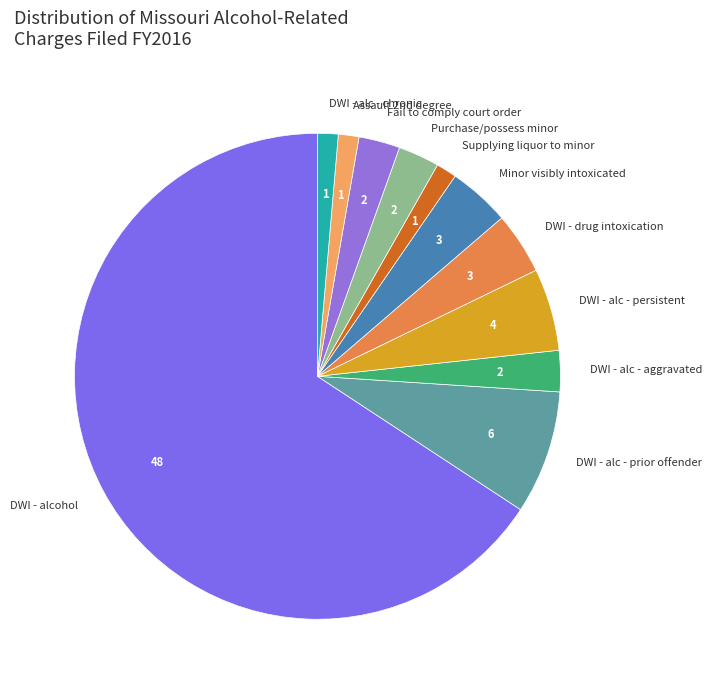

Which has a higher value, DWI - drug intoxication or DWI - alc - aggravated?

DWI - drug intoxication